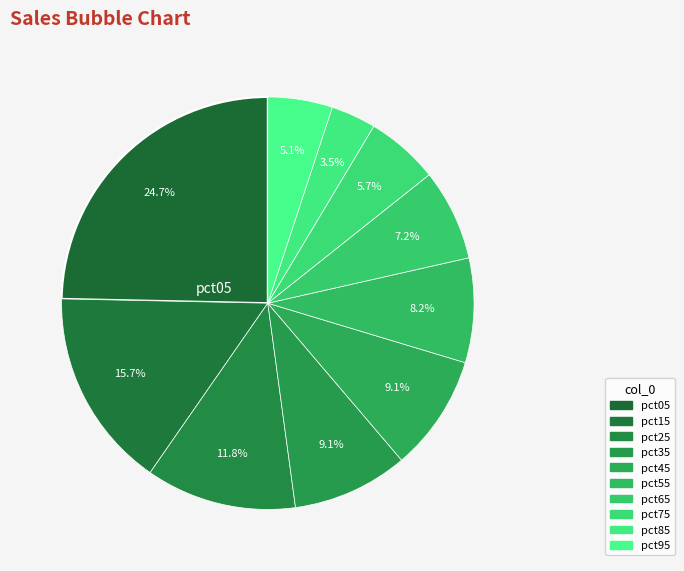

Which category has the biggest portion of the pie?

pct05